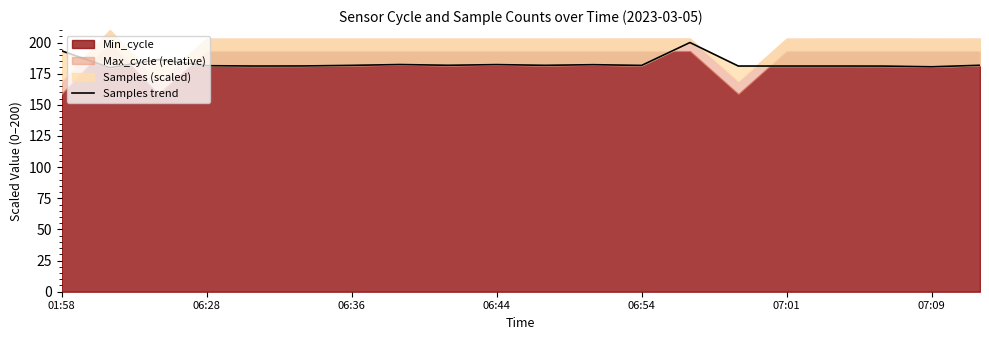

What is the smallest value displayed?

179.8